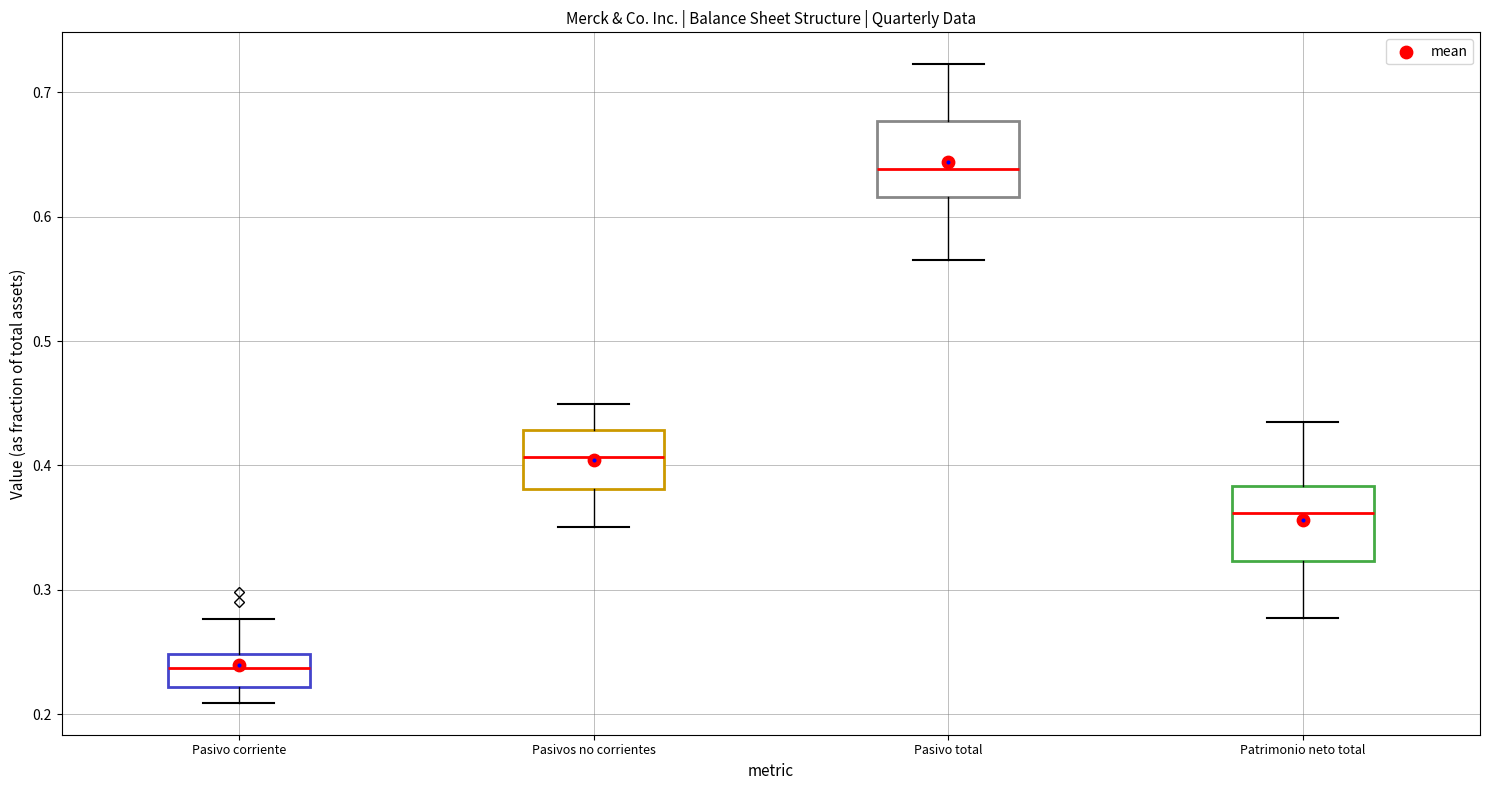

Reading left to right, transcribe this box plot: for each box, give where its median line is, the range the box spans, and where its two whiskers end, as read against the y-axis. The values are not printed on the chart, so give them approximately, as read against the axis.

Pasivo corriente: median 0.24, box 0.22 to 0.25, whiskers 0.21 to 0.28
Pasivos no corrientes: median 0.41, box 0.38 to 0.43, whiskers 0.35 to 0.45
Pasivo total: median 0.64, box 0.62 to 0.68, whiskers 0.56 to 0.72
Patrimonio neto total: median 0.36, box 0.32 to 0.38, whiskers 0.28 to 0.44